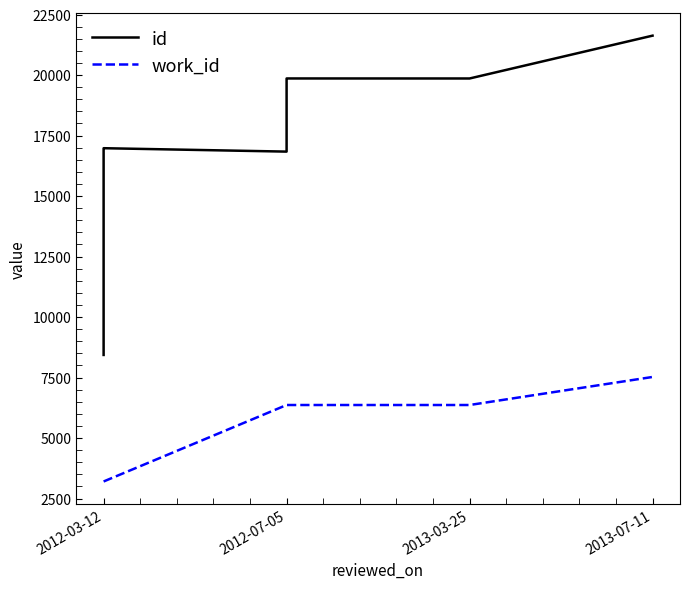

What is the label of the 8th point from the right?

2013-03-25